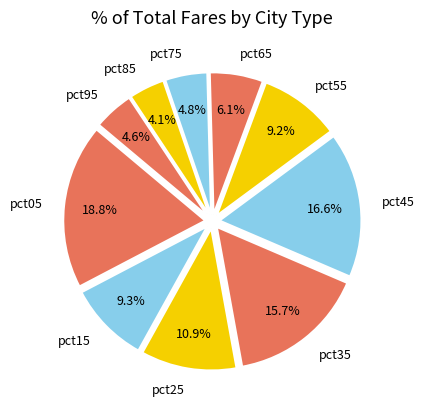

To the nearest percent, what is the difference between the pct05 and pct95 slice percentages?

14%